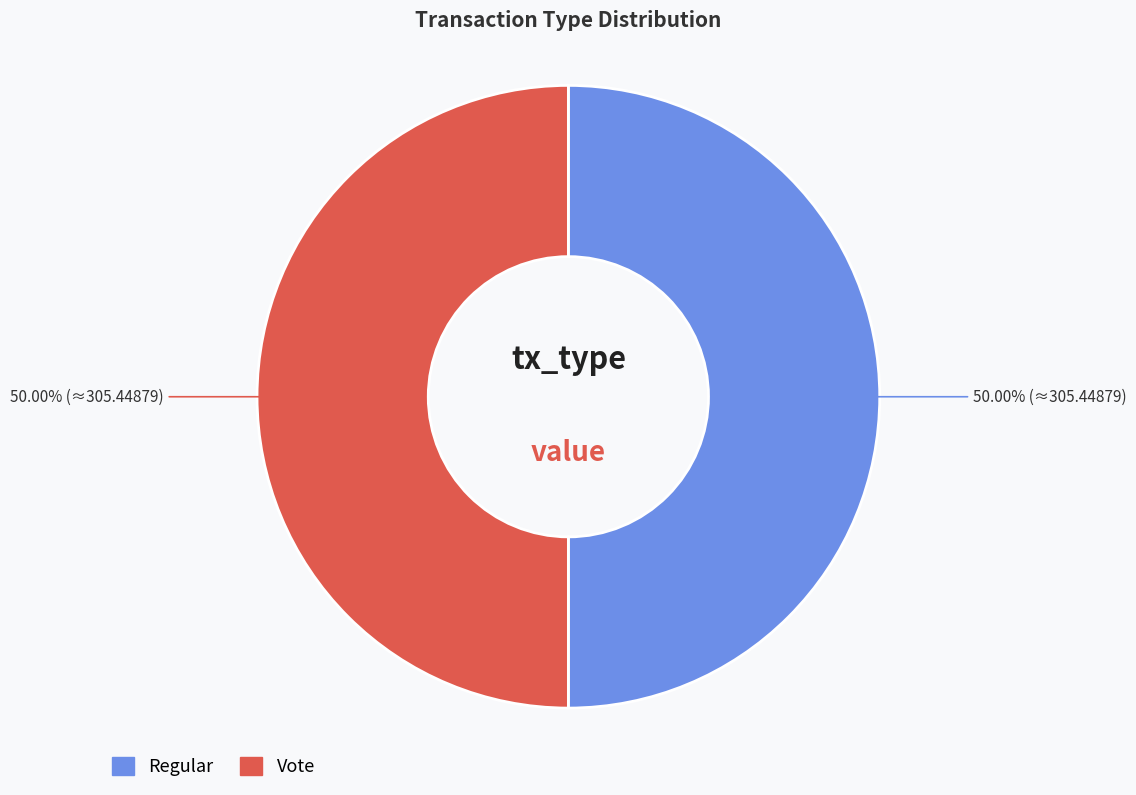

What is the ratio of the value at Vote to the value at Regular?

1.0